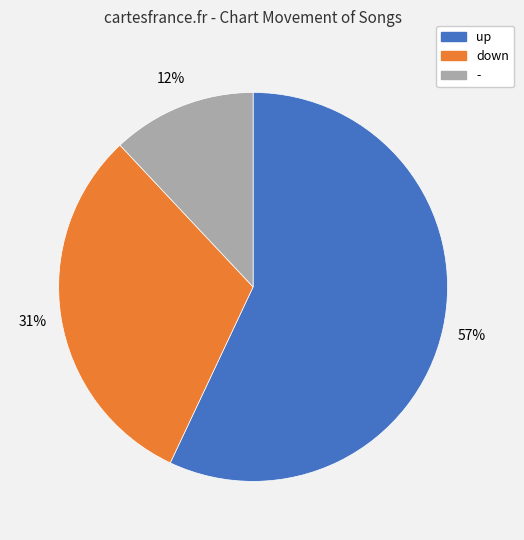

The down slice represents 36% of the pie. True or false?

False